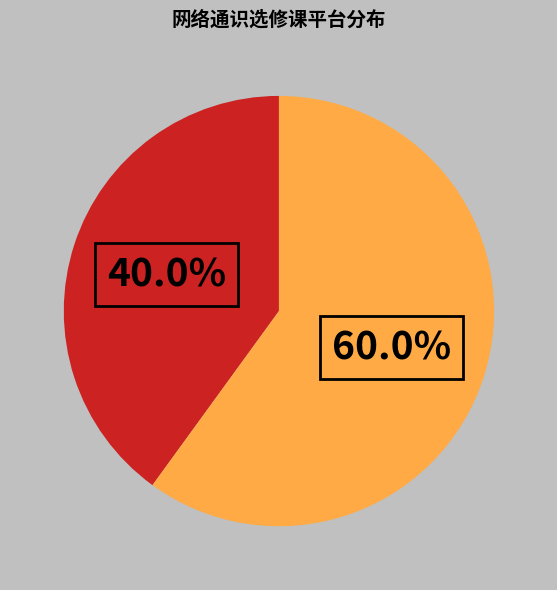

Is there any slice that represents more than half of the pie?

Yes